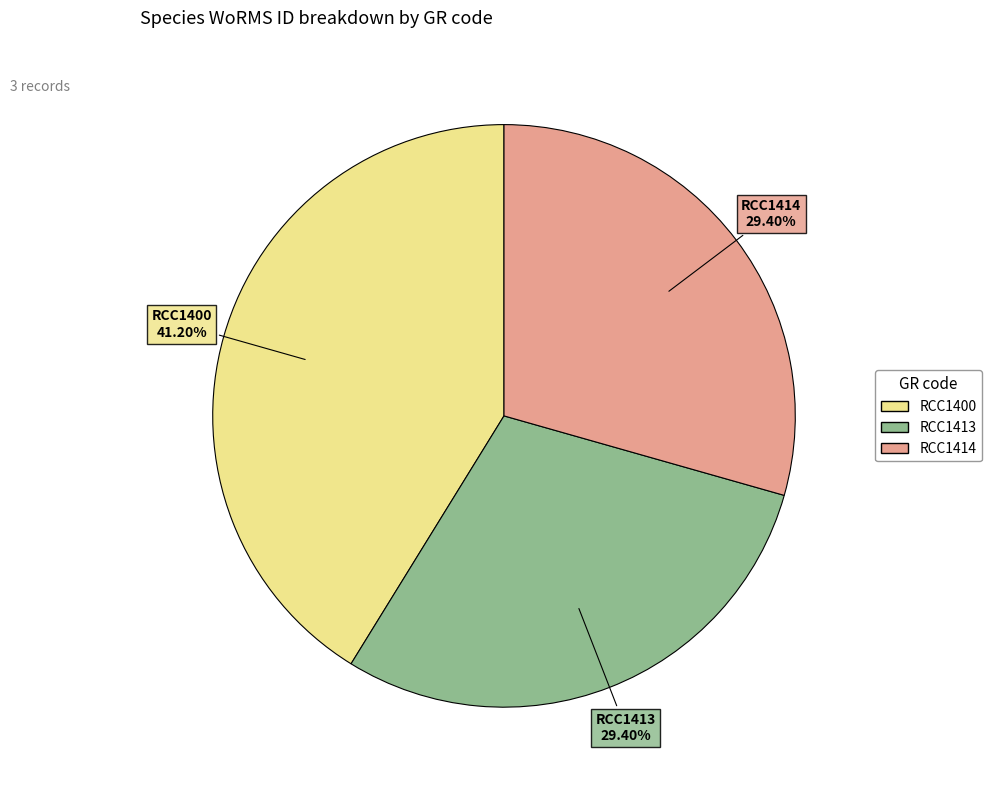

Count the number of slices in the pie.

3